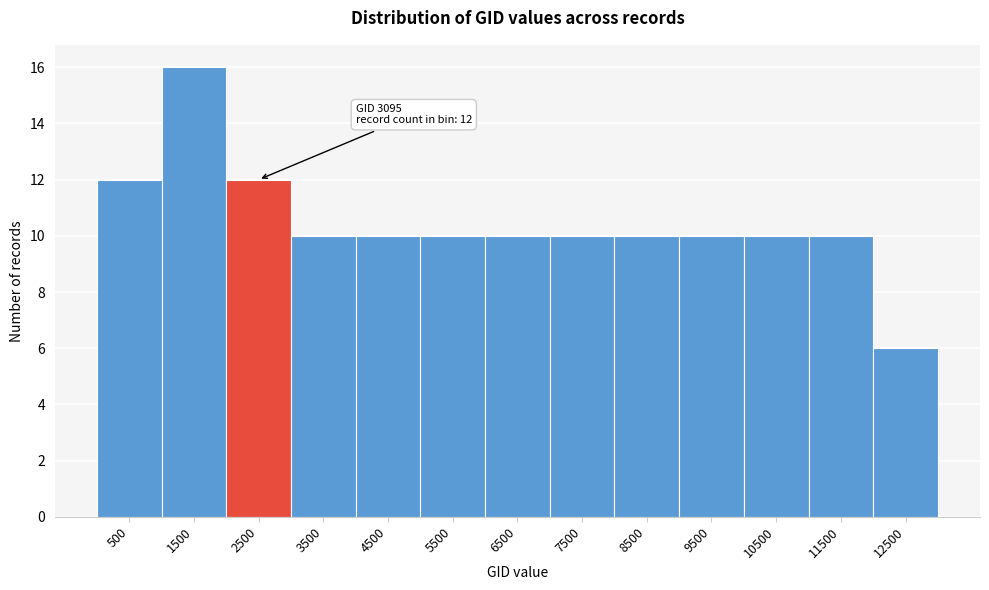

Reading left to right, list all the values displayed in this chart.

12	16	12	10	10	10	10	10	10	10	10	10	6